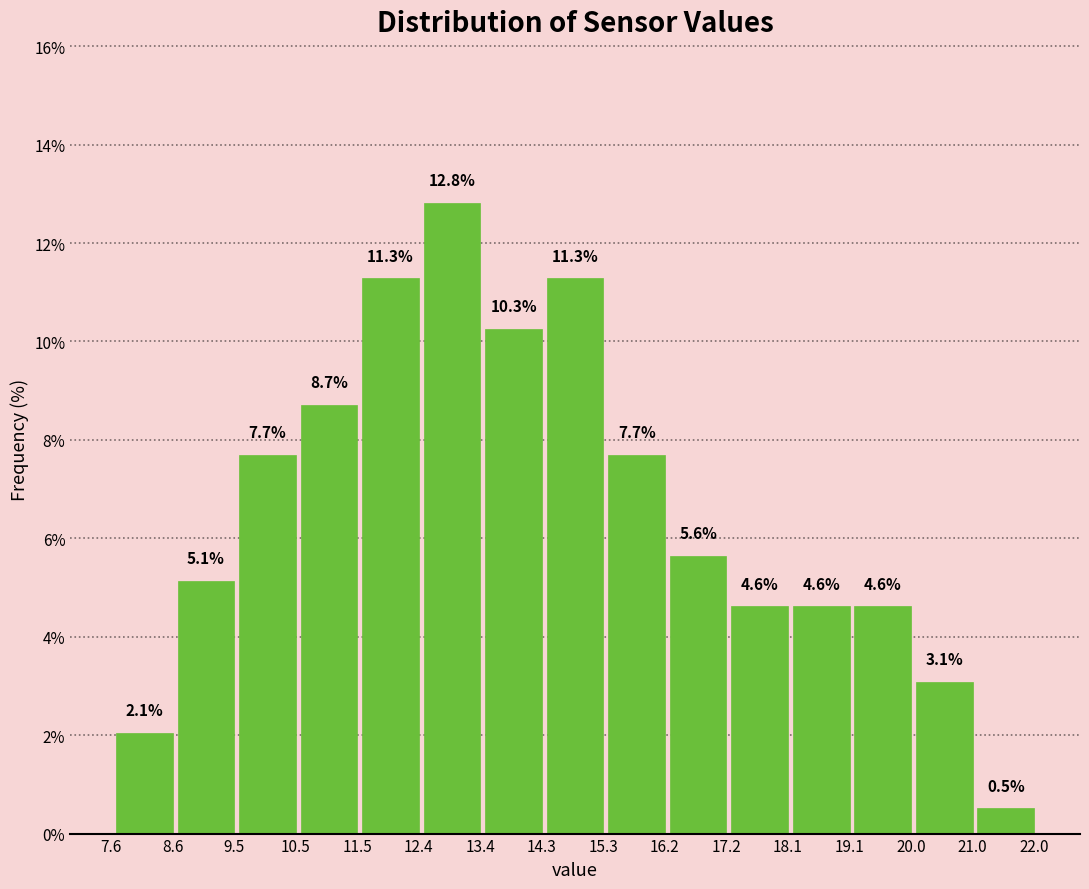

Reading left to right, list every bar in this chart as the range it spans on the x-axis followed by its height. The bar edges are not printed on the chart, so give them approximately, as read against the axis.

7.7 to 8.6: 2.1
8.6 to 9.6: 5.1
9.6 to 10.5: 7.7
10.5 to 11.5: 8.7
11.5 to 12.5: 11.3
12.5 to 13.4: 12.8
13.4 to 14.4: 10.3
14.4 to 15.3: 11.3
15.3 to 16.3: 7.7
16.3 to 17.2: 5.6
17.2 to 18.2: 4.6
18.2 to 19.1: 4.6
19.1 to 20.1: 4.6
20.1 to 21.0: 3.1
21.0 to 22.0: 0.5